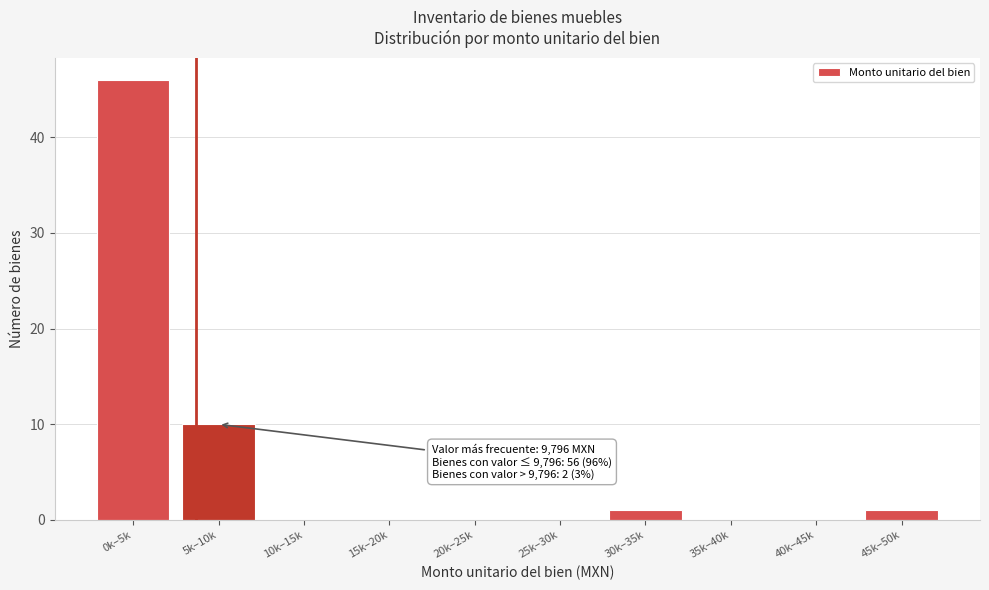

Reading left to right, what are all the values shown in this chart?

0k–5k=46	5k–10k=10	10k–15k=0	15k–20k=0	20k–25k=0	25k–30k=0	30k–35k=1	35k–40k=0	40k–45k=0	45k–50k=1